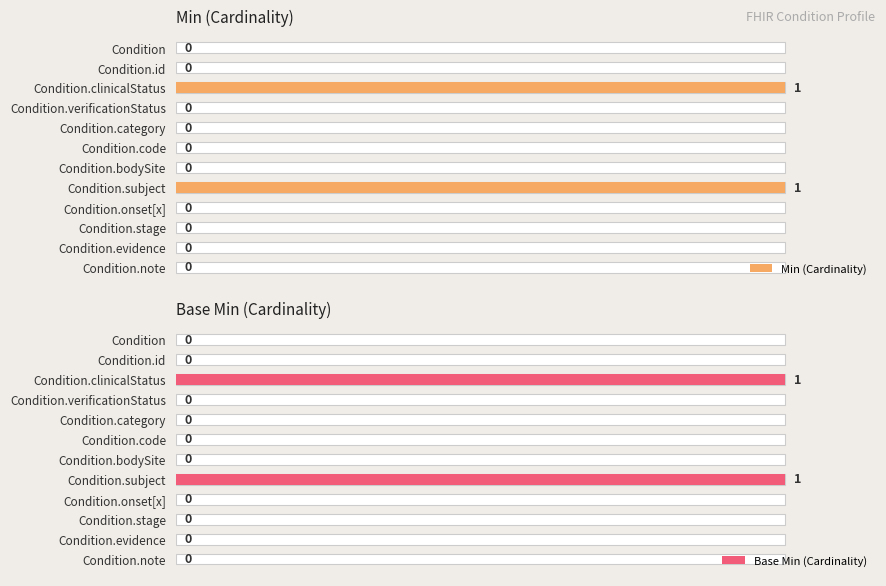

True or false: Base Min (Cardinality) has a value of 0 at Condition.

True